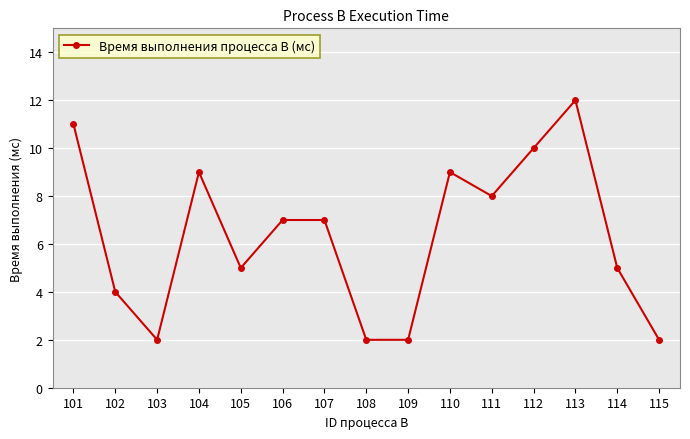

Reading left to right, what are all the values shown in this chart?

101=11	102=4	103=2	104=9	105=5	106=7	107=7	108=2	109=2	110=9	111=8	112=10	113=12	114=5	115=2